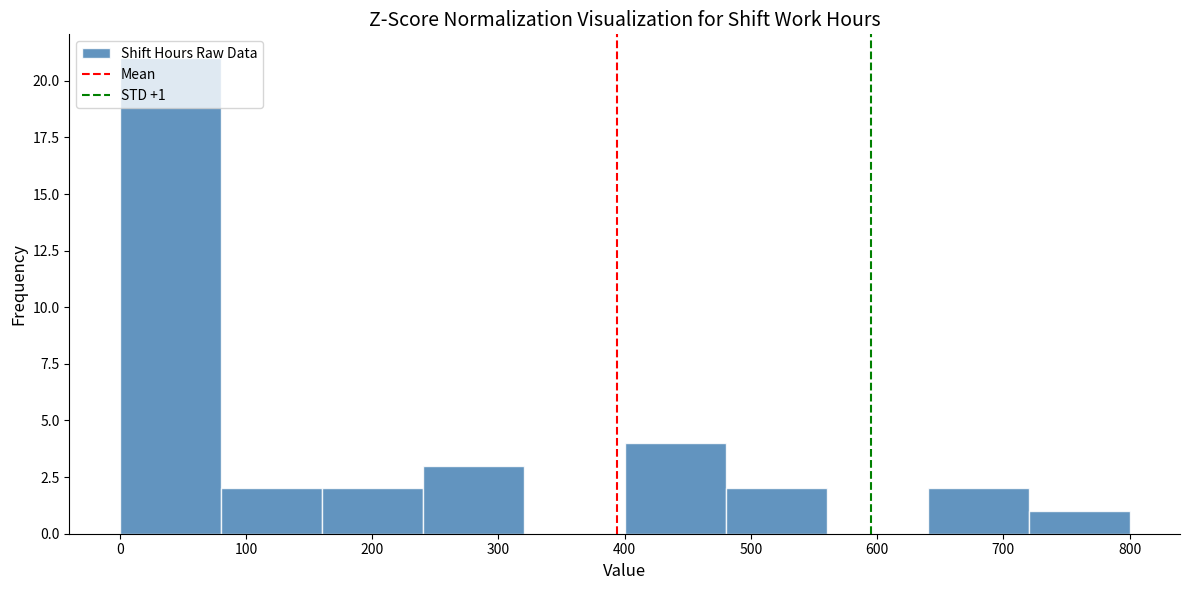

Which range on the x-axis has the tallest bar?

0 to 80